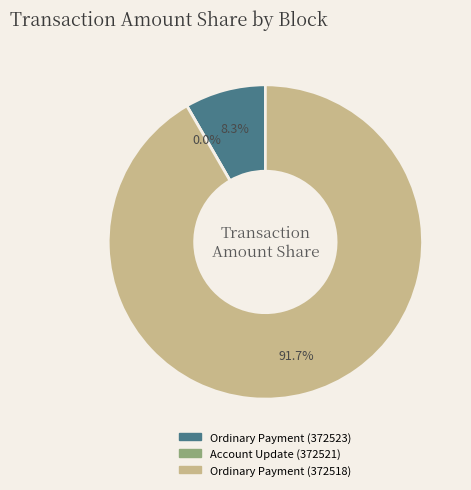

Which slice is the largest?

Ordinary Payment
(372518)